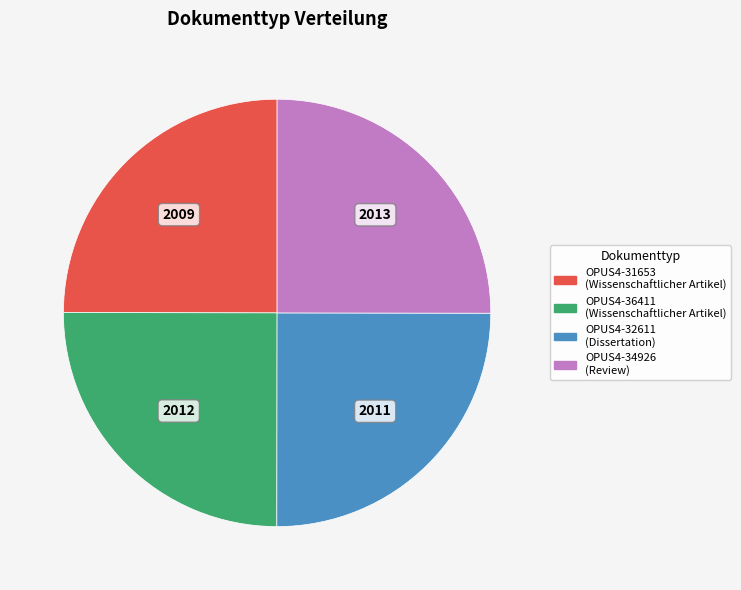

Is there a majority slice in this chart?

No